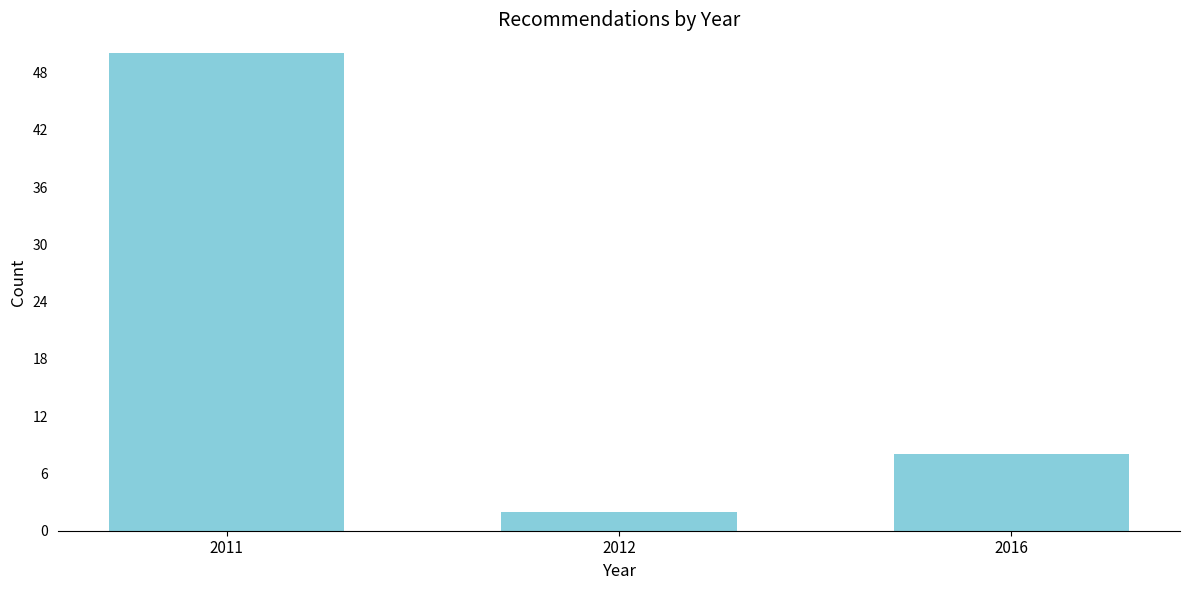

Reading right to left, transcribe all the data shown in this chart.

2016=8	2012=2	2011=50